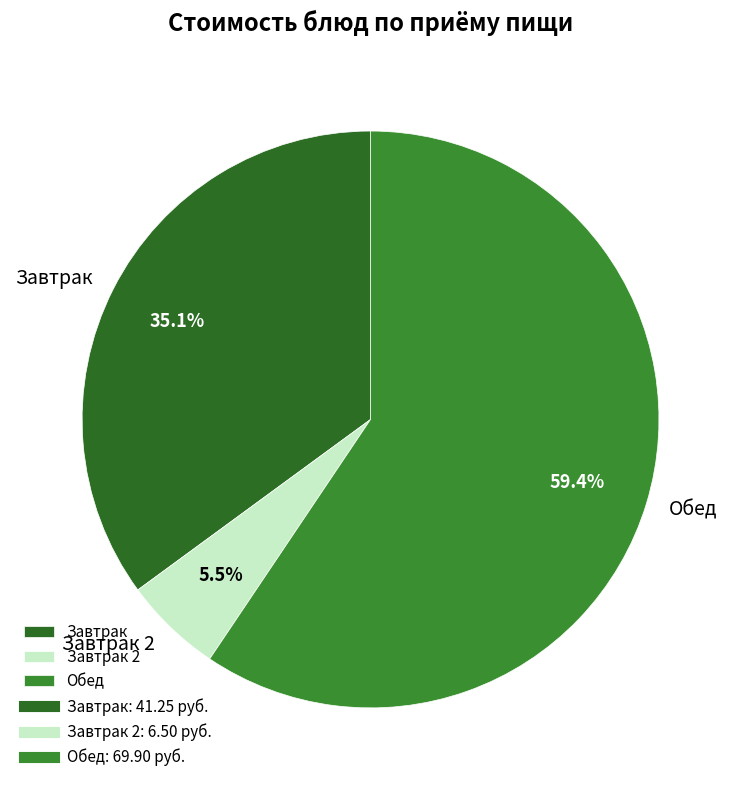

To the nearest percent, what is the average slice percentage?

33%